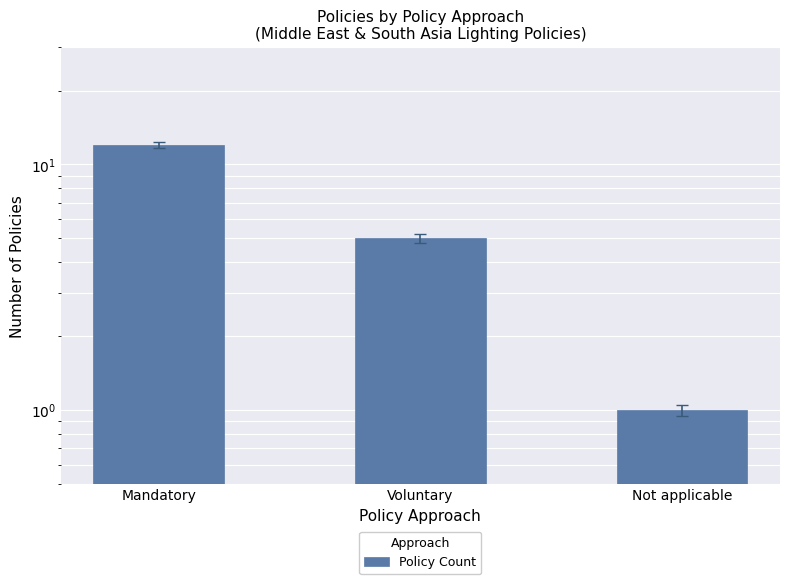

How many values are between 1 and 12?

3